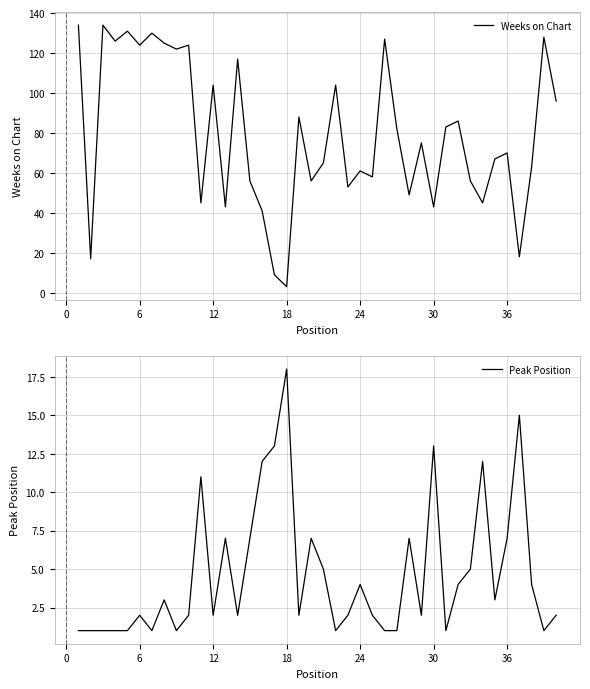

Which category has the lowest value in the Weeks on Chart series?

18